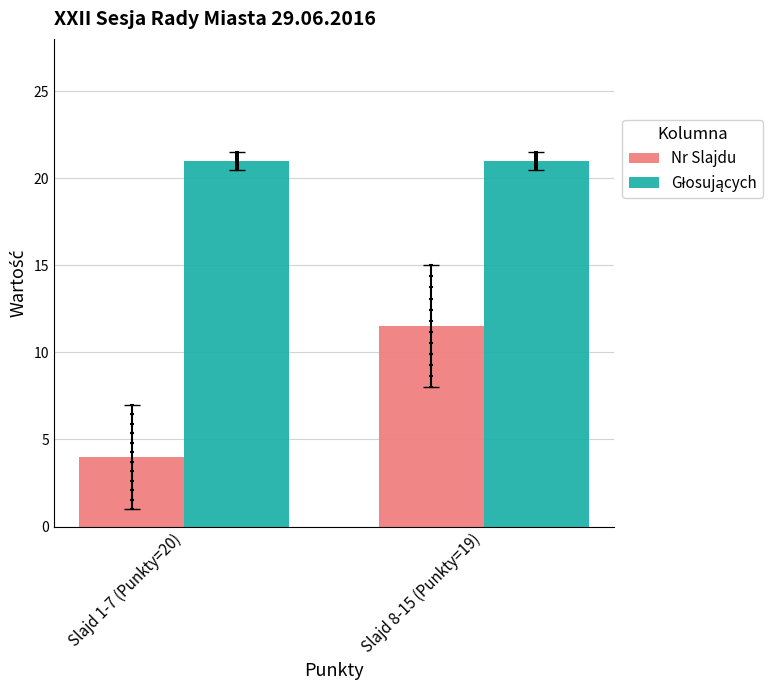

Which series reaches the minimum Y coordinate?

Nr Slajdu